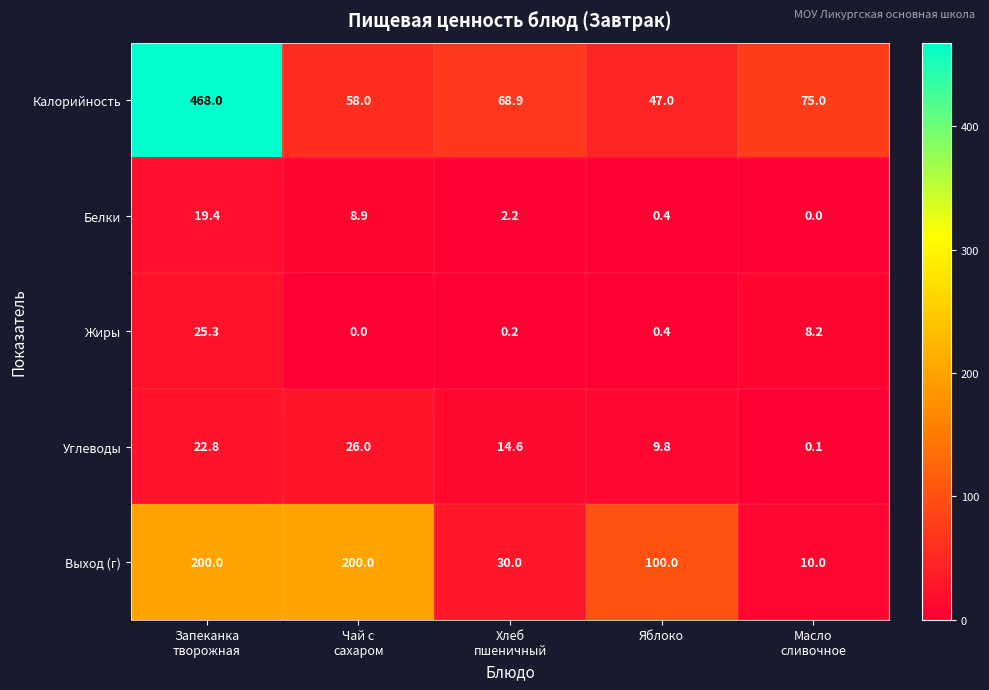

How many categories are shown in the chart?

5